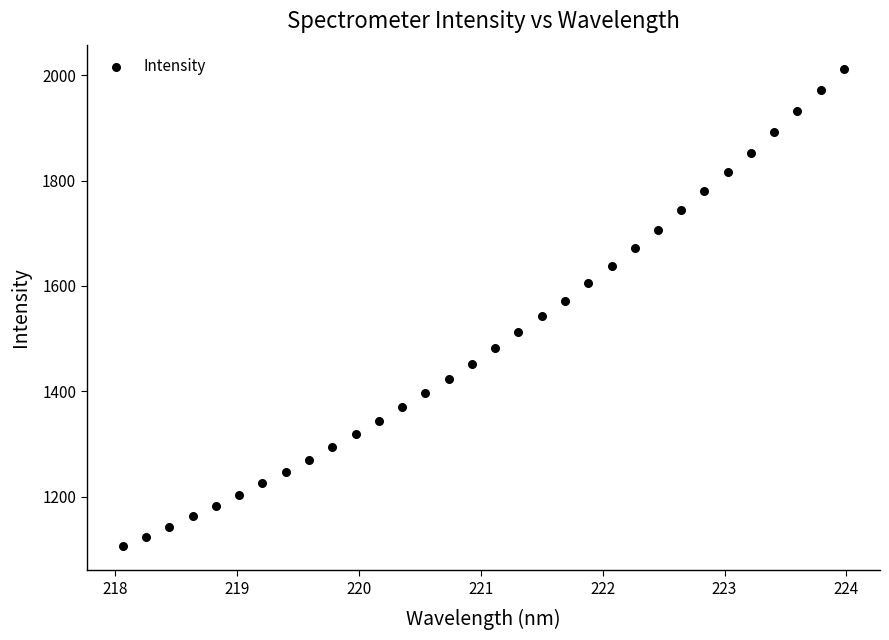

What is the range of X values (max minus min)?

5.9